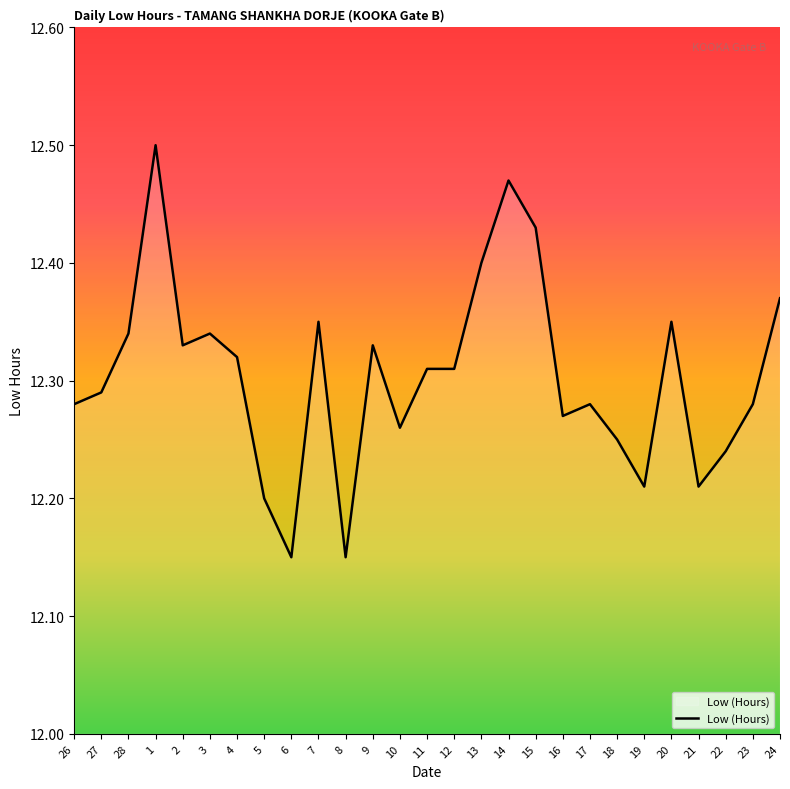

What is the difference between the second highest and second lowest values?

0.3